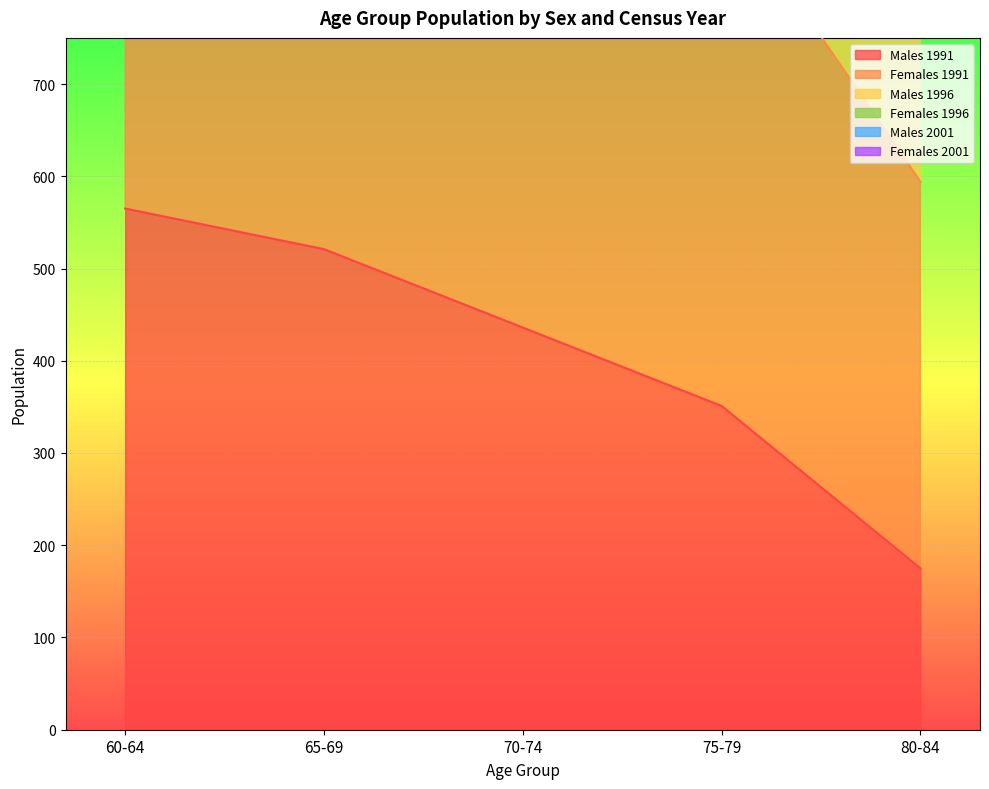

How many data points in Males 1996 are less than 2179?

2